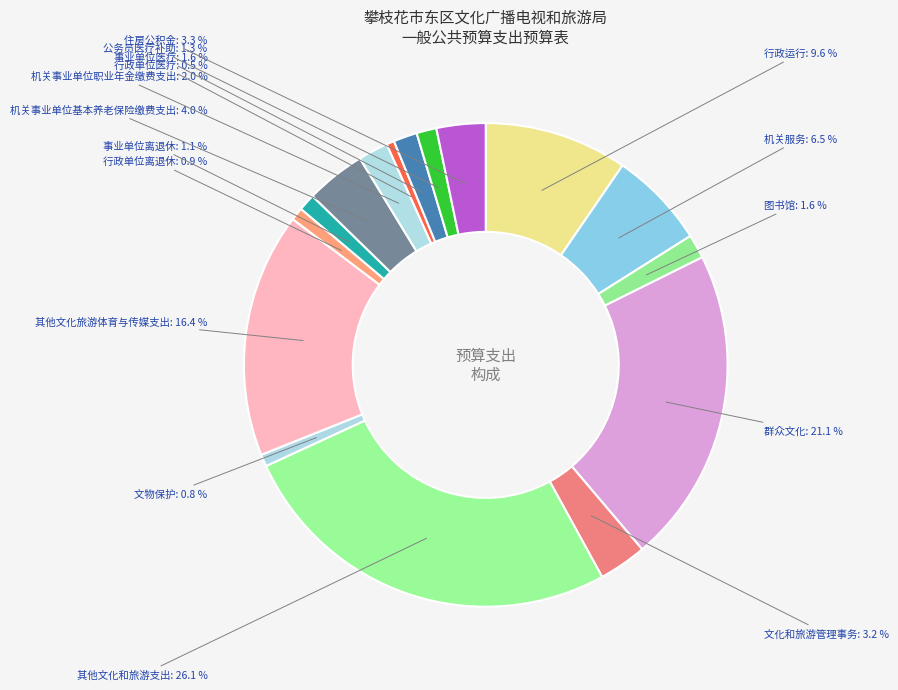

Count the number of slices in the pie.

16